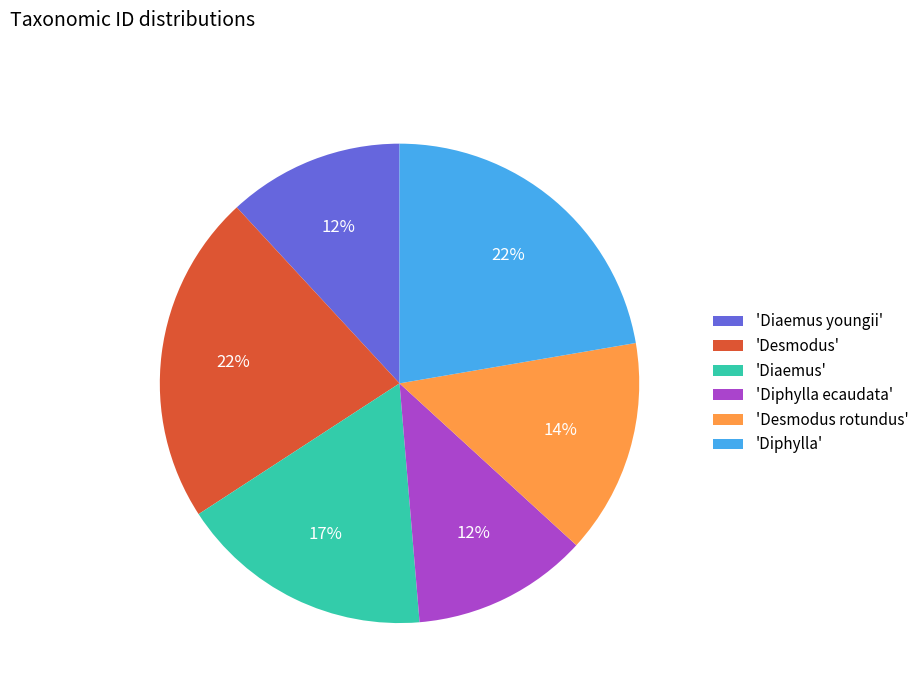

What is the ratio of the value at 'Diaemus youngii' to the value at 'Desmodus'?

0.5